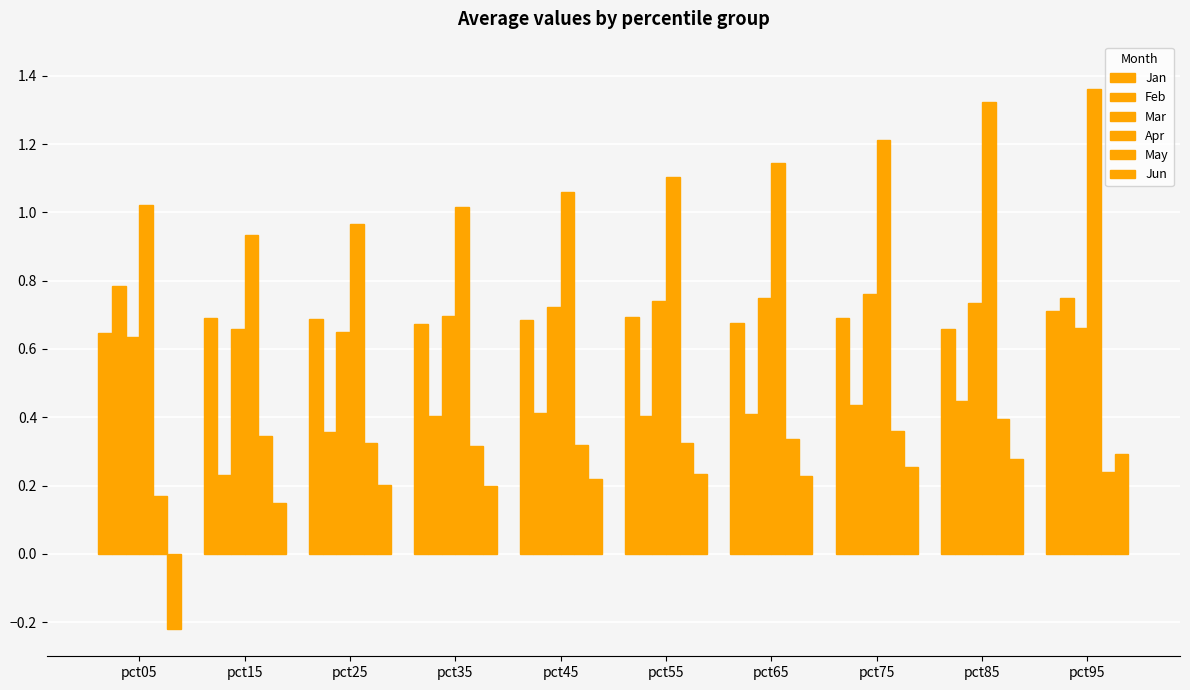

Is the value of Mar at pct85 greater than the value of Feb at pct95?

No